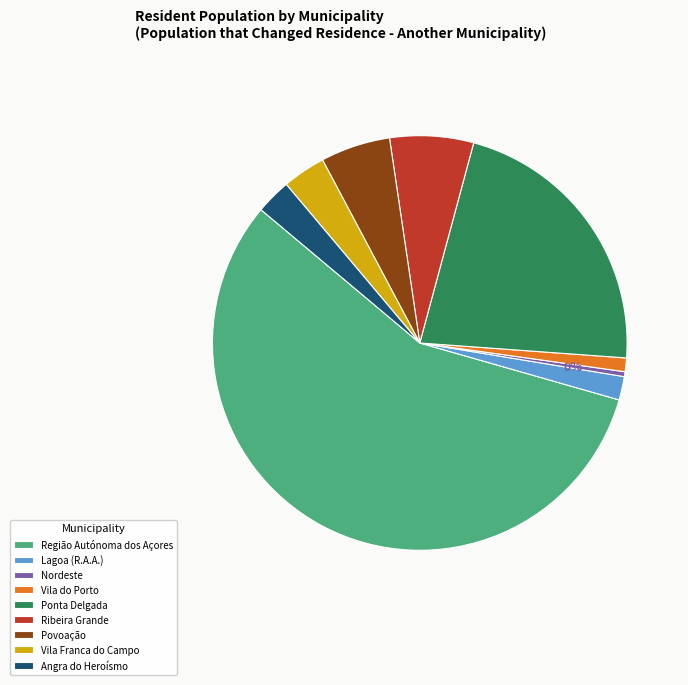

To the nearest percent, what percentage of the pie is Vila do Porto?

1%